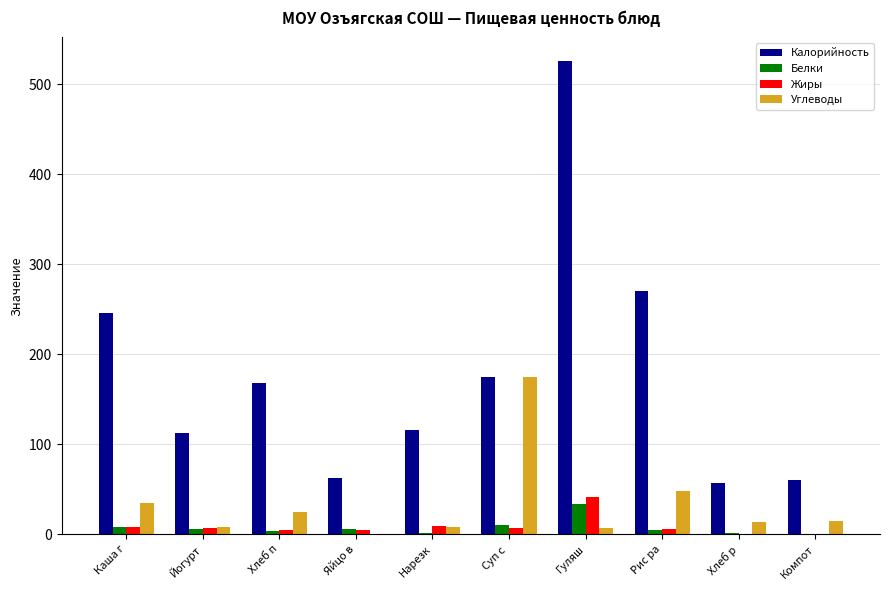

What is the maximum value for Жиры?

41.1